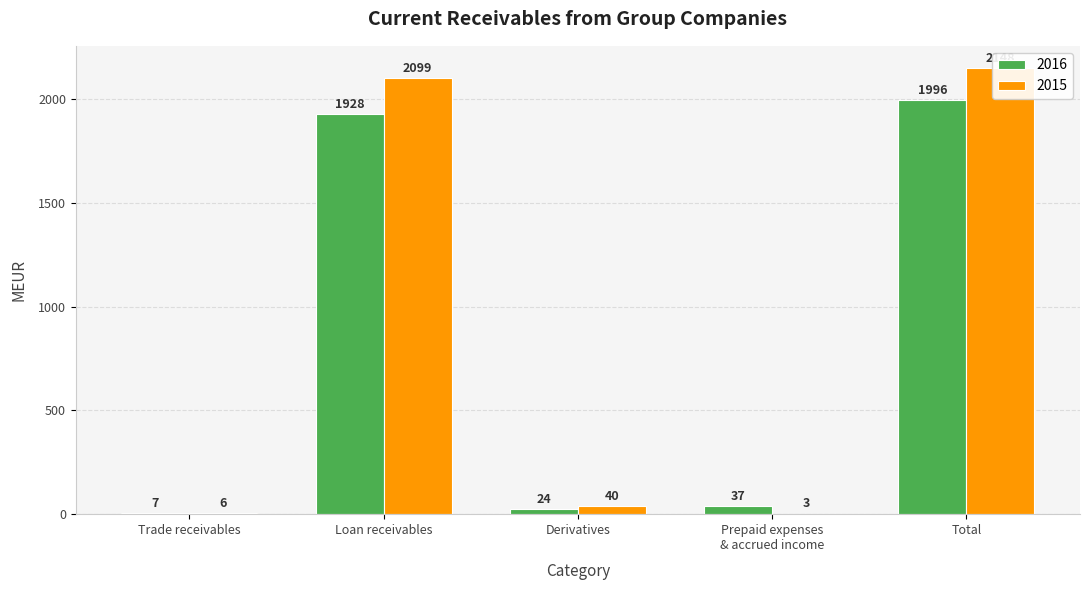

Rank the series by their maximum value, from lowest to highest.

2016, 2015